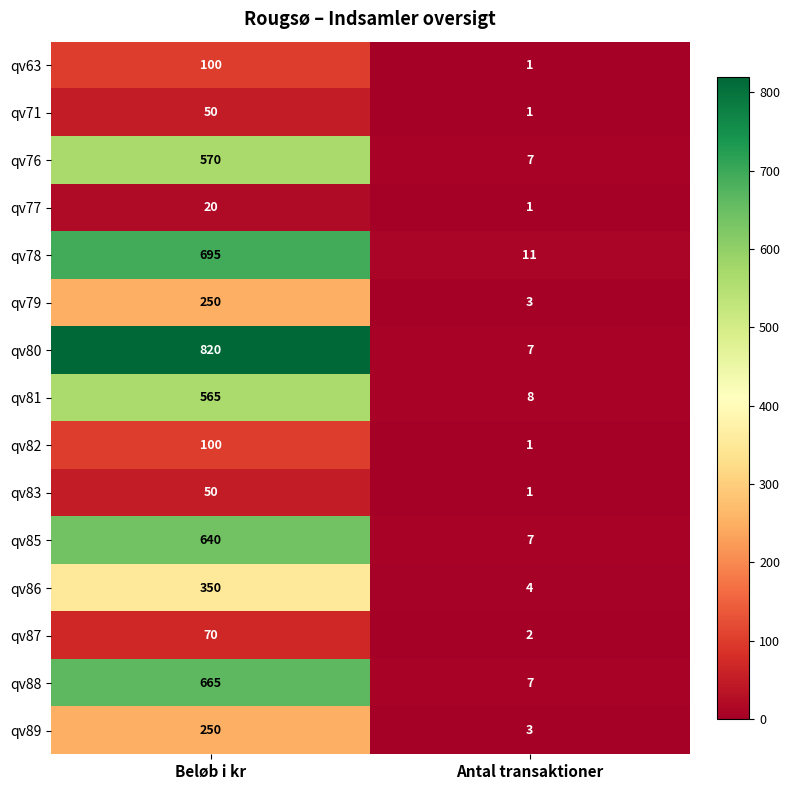

What is the difference between the qv88 values at Antal transaktioner and Beløb i kr?

658